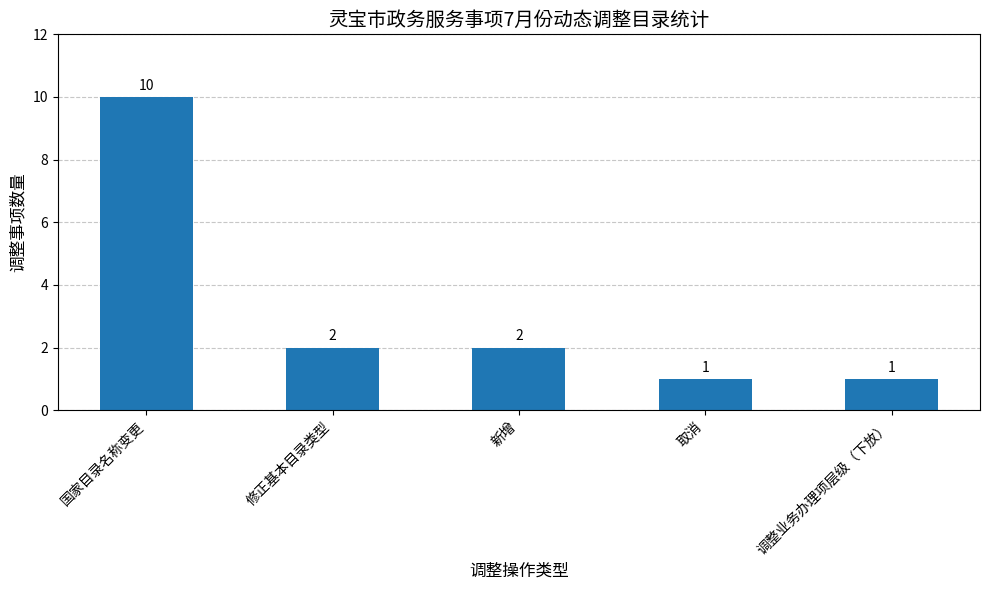

Read the value at 新增.

2